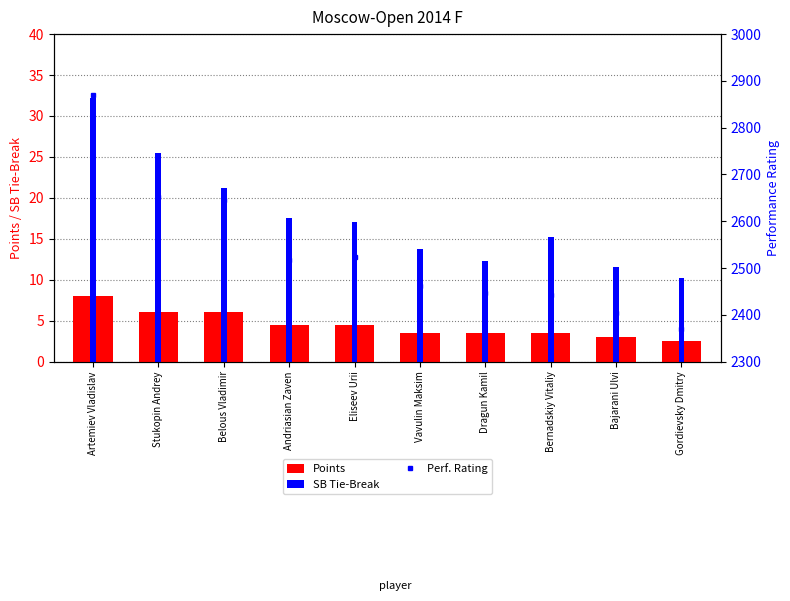

What is the difference between the maximum and minimum values in the Points series?

5.5